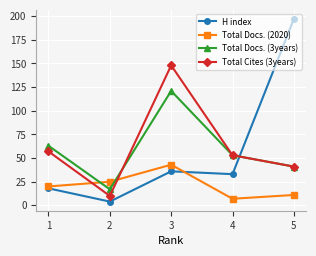

How many data points in H index are above 33?

2